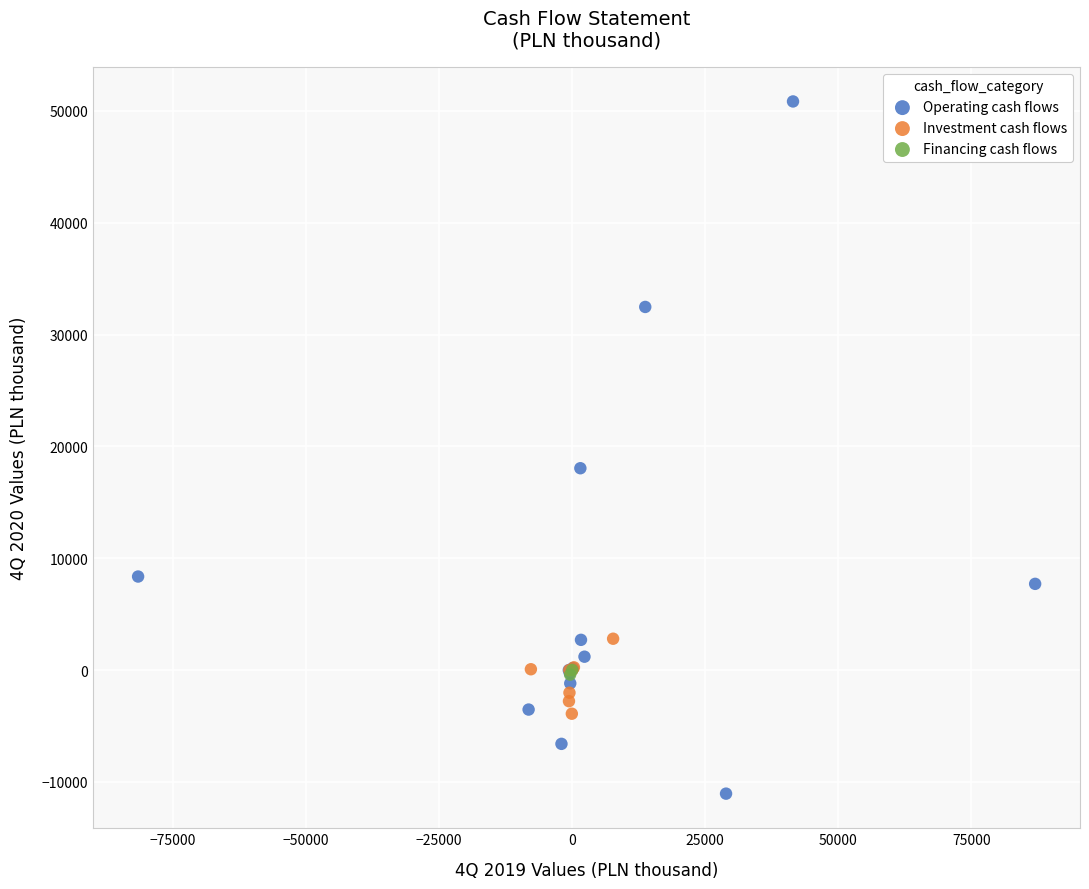

What are all the series names shown in the legend?

Operating cash flows, Investment cash flows, Financing cash flows